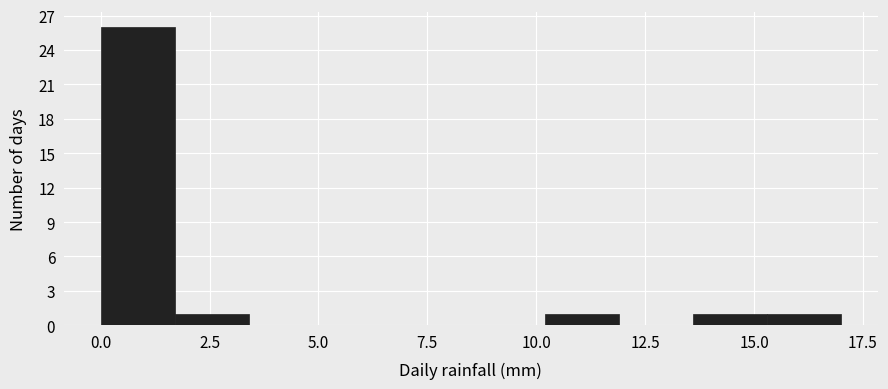

Around what value on the x-axis is the tallest bar? Give the approximate position of its centre, as read against the axis.

1.0